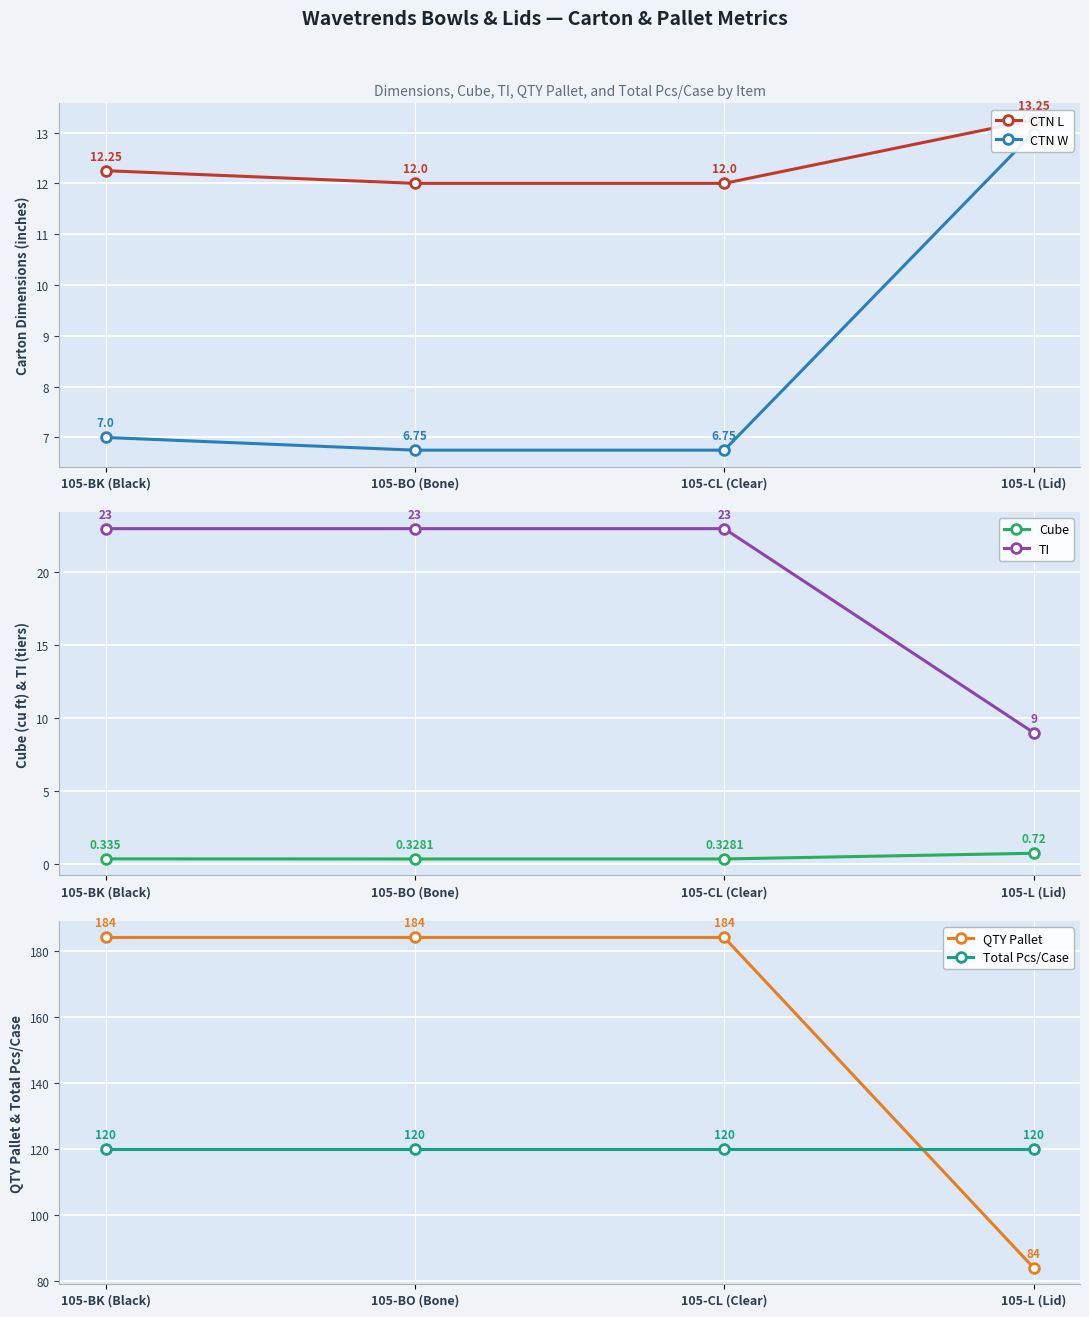

True or false: Cube and TI cross at least once.

False